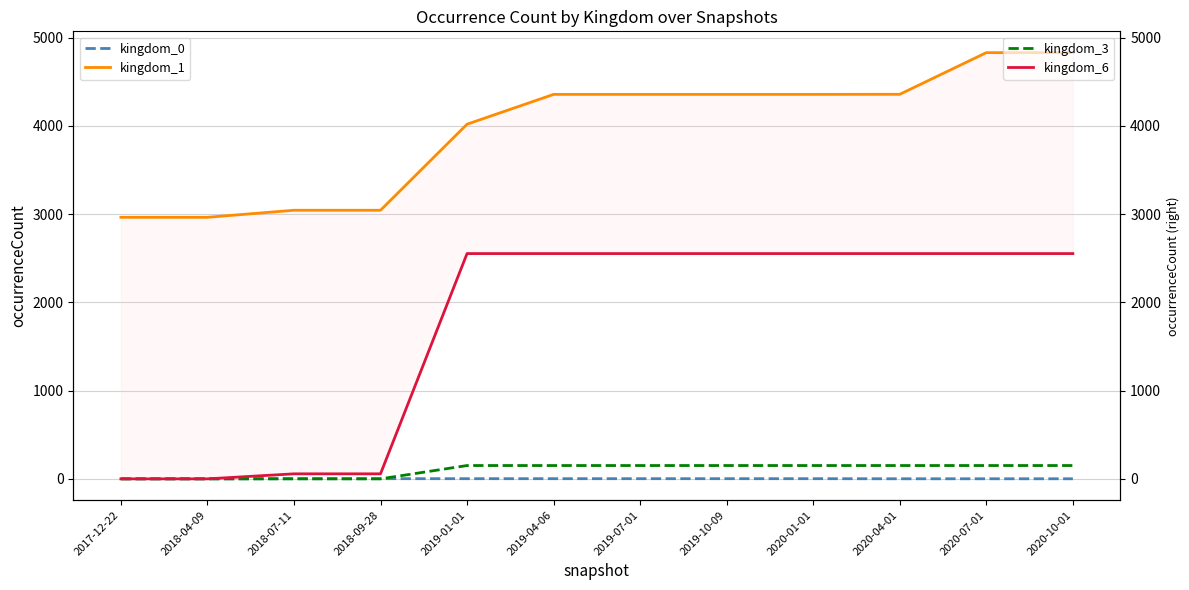

Where is kingdom_6 nearest to the value 1276?

2018-07-11